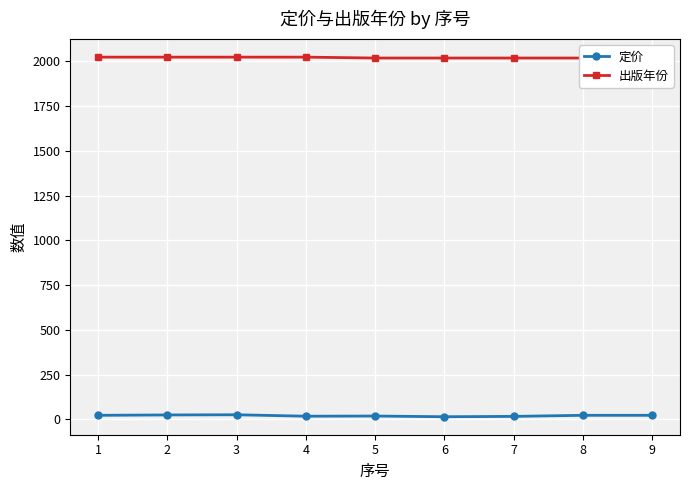

What is the maximum value shown in the chart?

2023